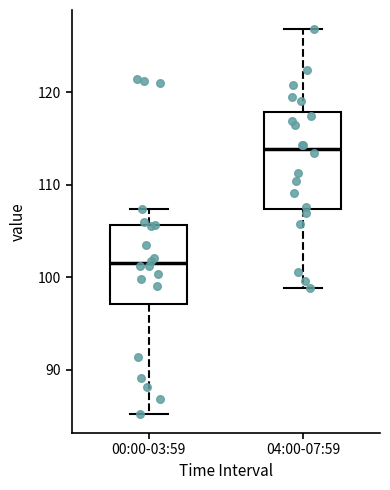

Which box is the tallest, from its lower edge to its upper edge?

04:00-07:59